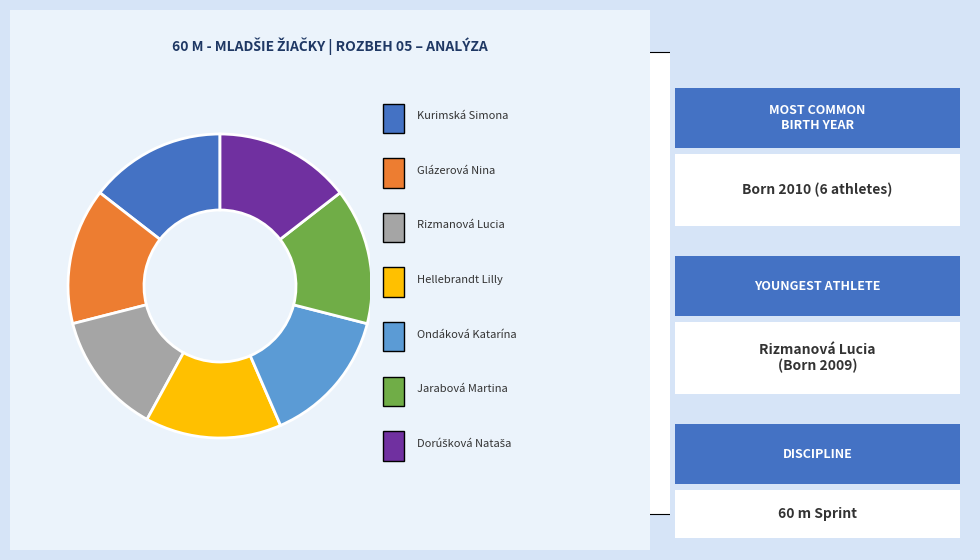

Is there a majority slice in this chart?

No